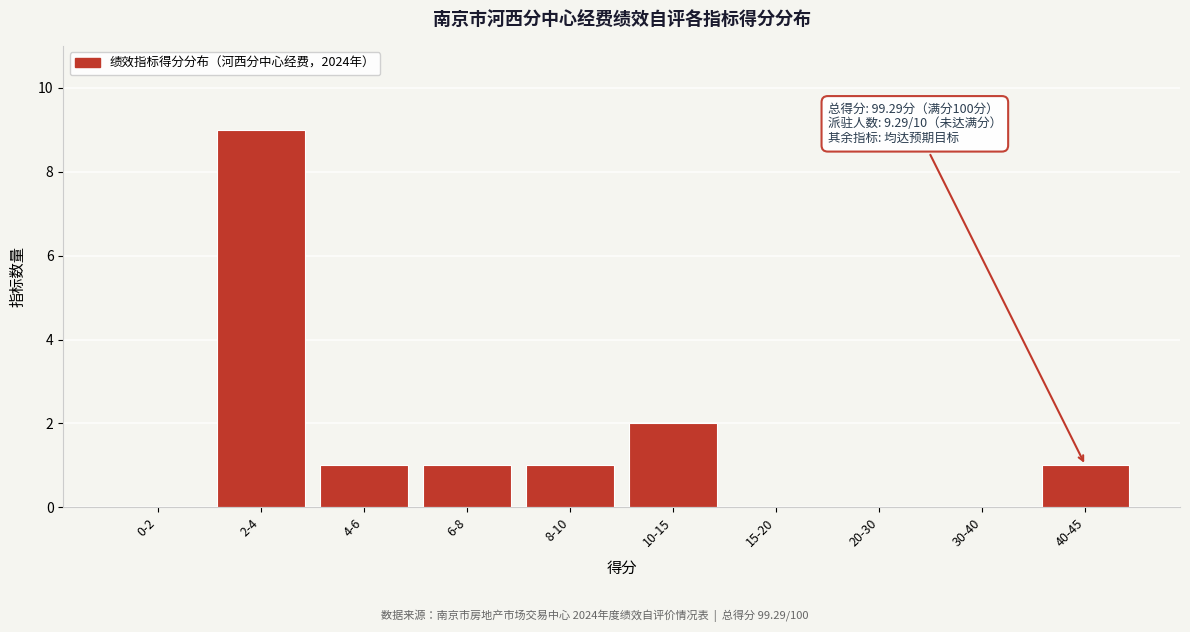

Reading right to left, list all the values displayed in this chart.

40-45=1	30-40=0	20-30=0	15-20=0	10-15=2	8-10=1	6-8=1	4-6=1	2-4=9	0-2=0